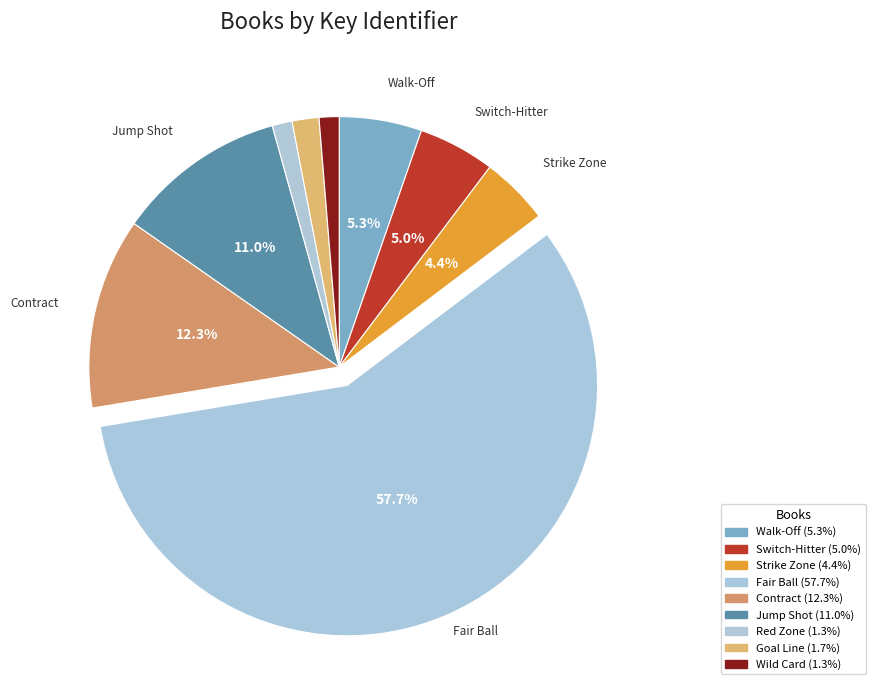

What portion of the pie excludes Strike Zone?

95.6%